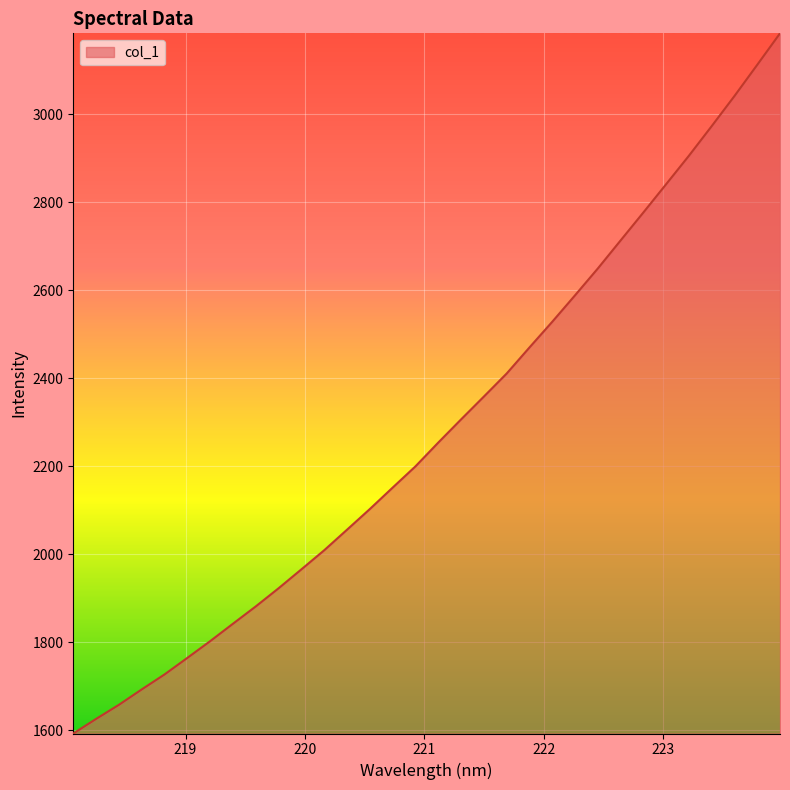

What is the maximum value shown in the chart?

3184.5